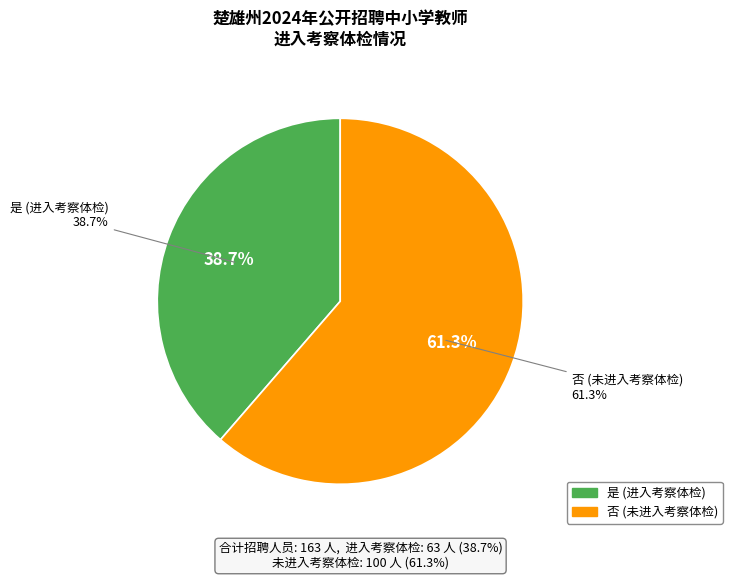

What percentage is the 是 slice, to the nearest percent?

39%